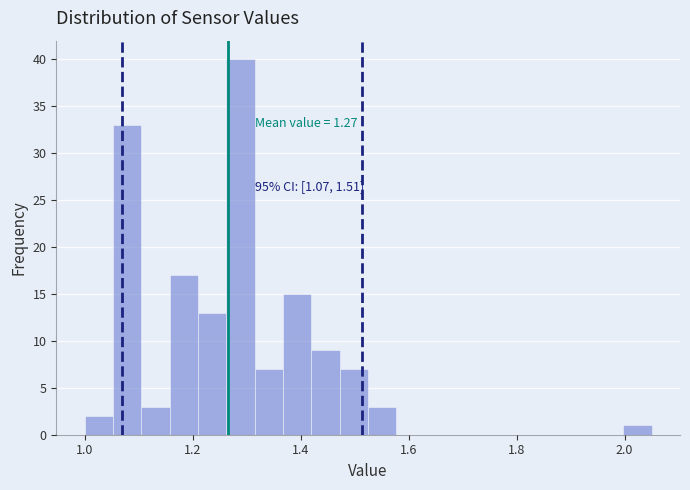

Read against the x-axis, roughly where is the centre of the tallest bar?

1.28